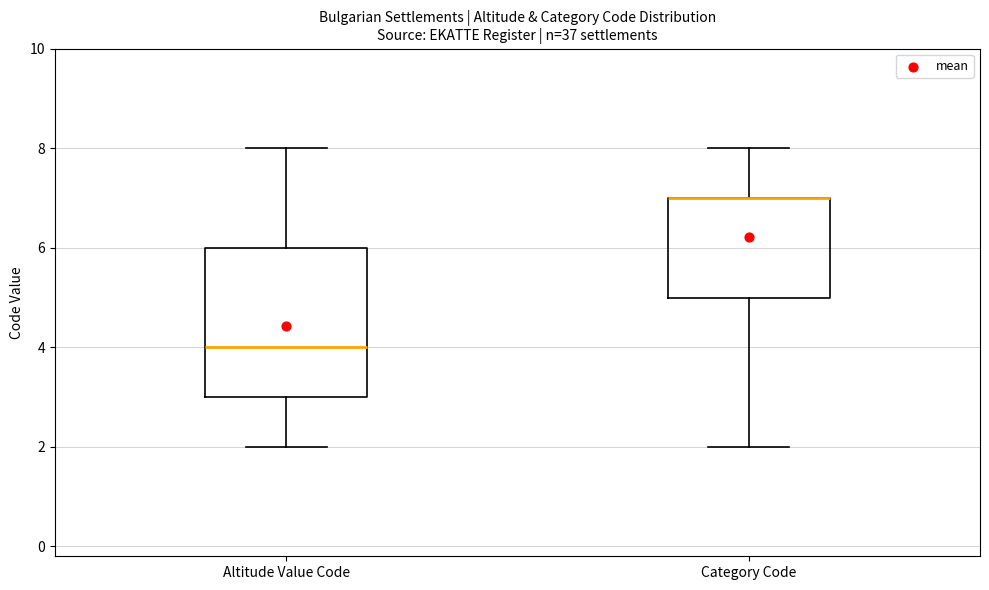

Where does the lower whisker of the box for Category Code end on the y-axis? The values are not printed on the chart, so give them approximately, as read against the axis.

2